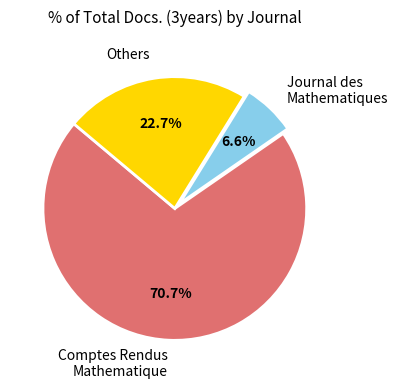

Rank the categories by value from highest to lowest.

Comptes Rendus Mathematique, Others, Journal des Mathematiques